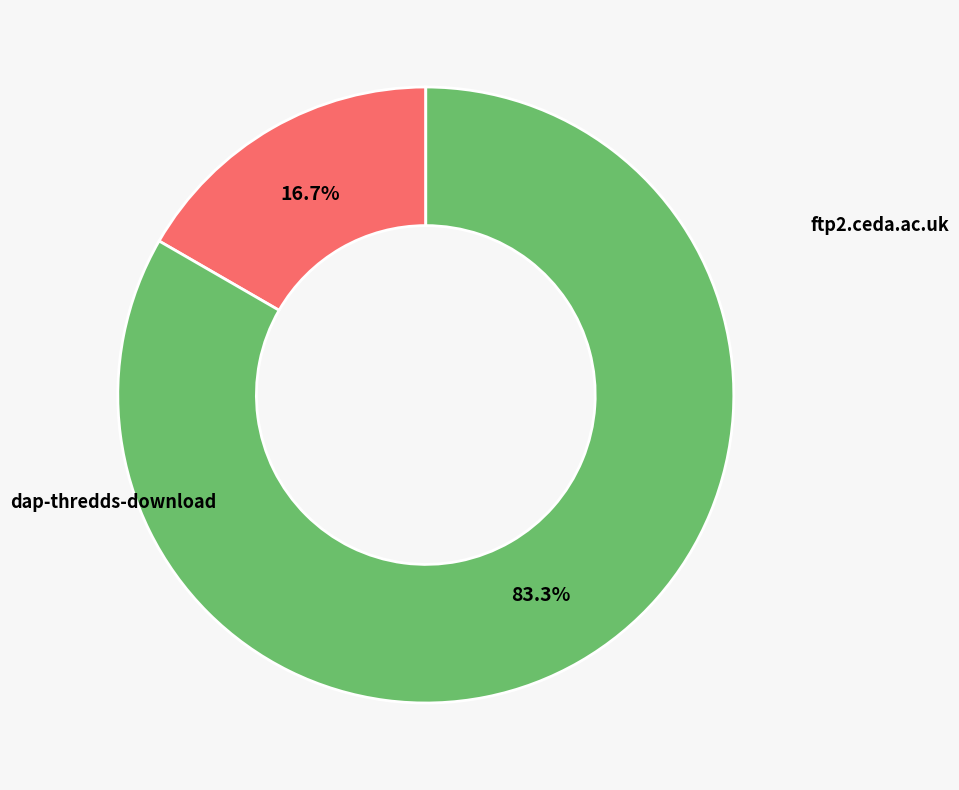

Rank the categories by value from highest to lowest.

dap-thredds-download, ftp2.ceda.ac.uk